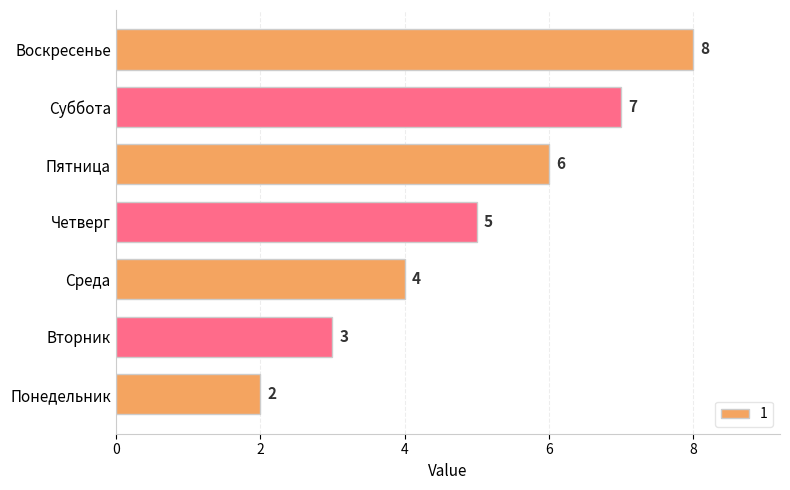

Which has a higher value, Пятница or Понедельник?

Пятница